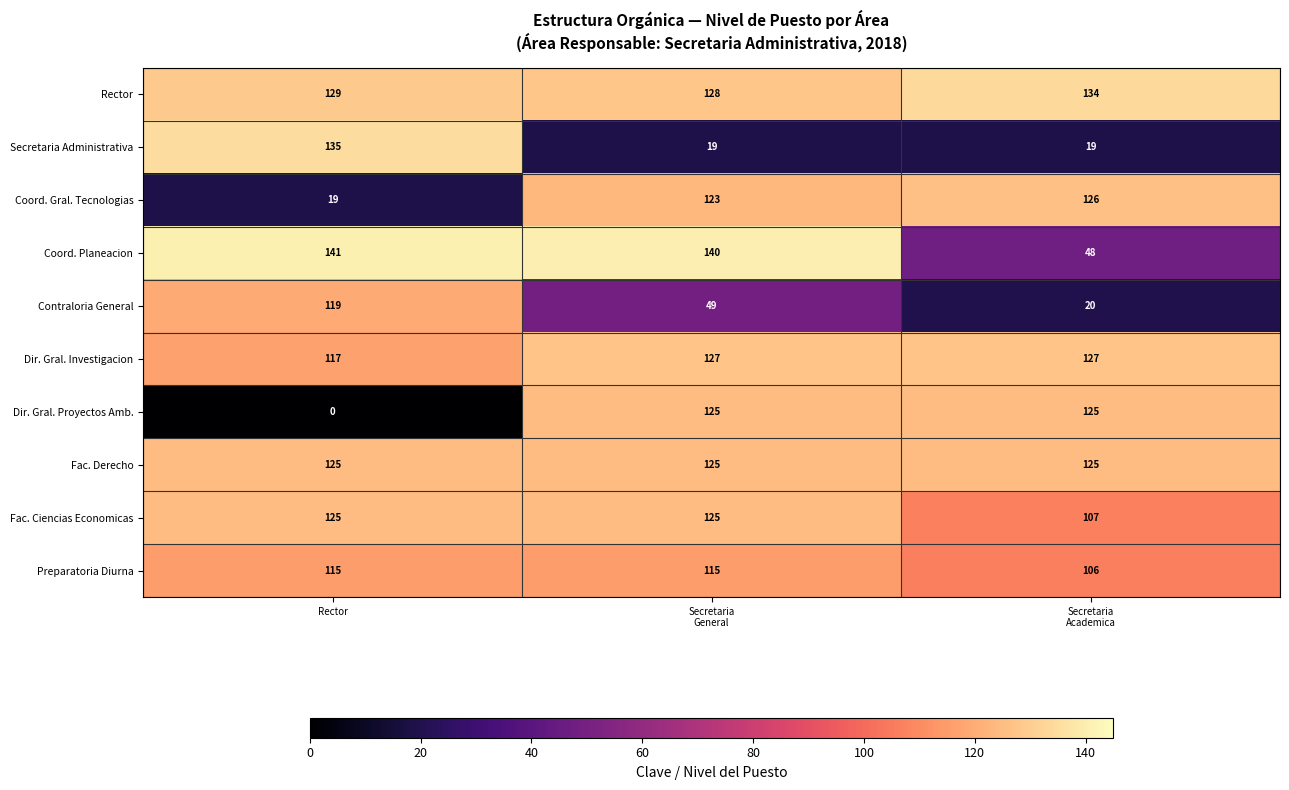

Is it true that Dir. Gral. Proyectos Amb. equals -53 at Rector?

False